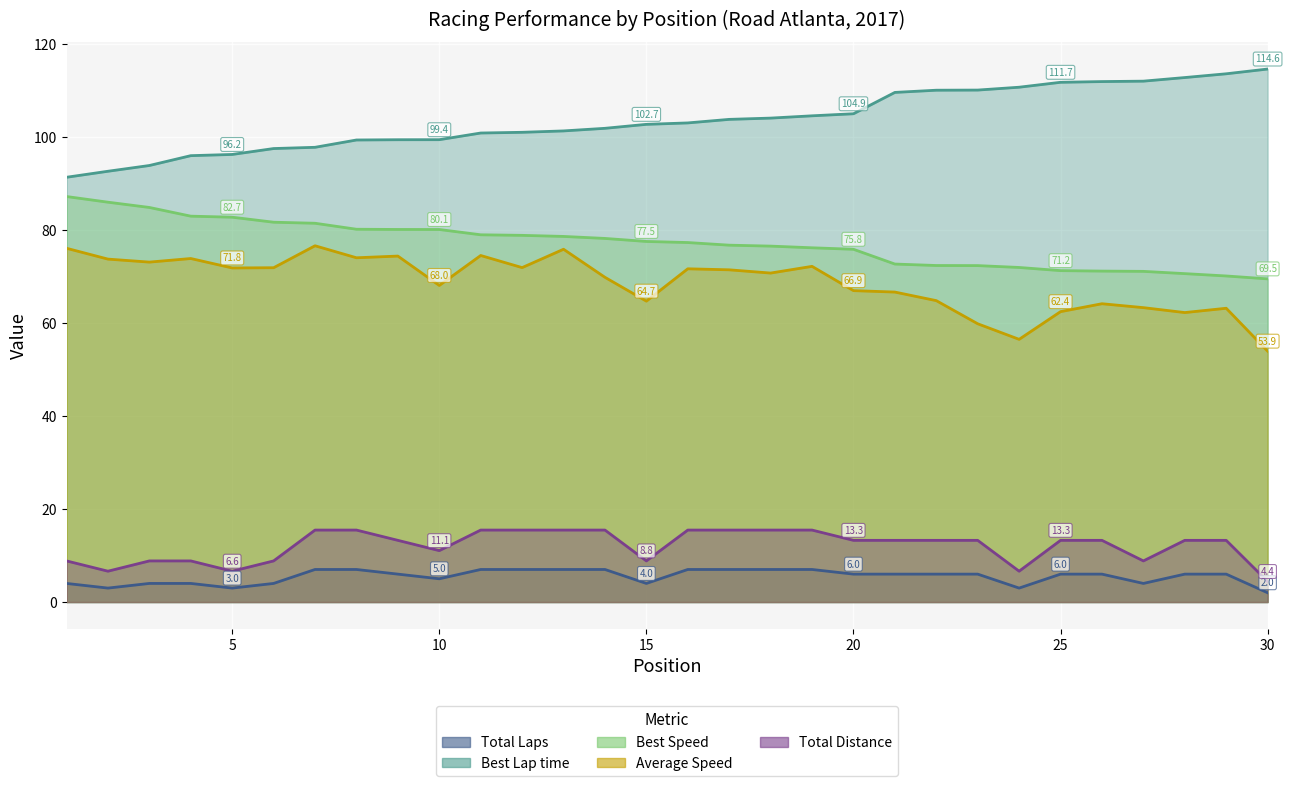

What is the average value of the Best Lap time series?

103.6